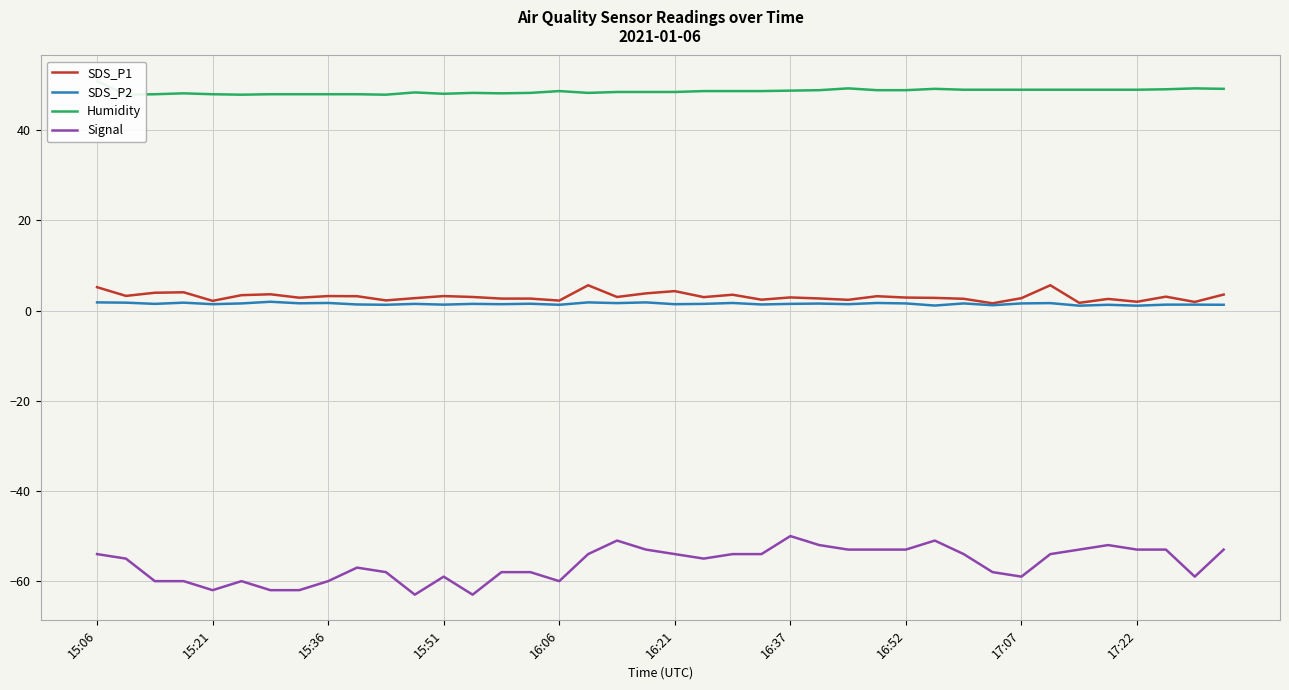

Is it true that Signal equals -53.0 at 16:52?

True